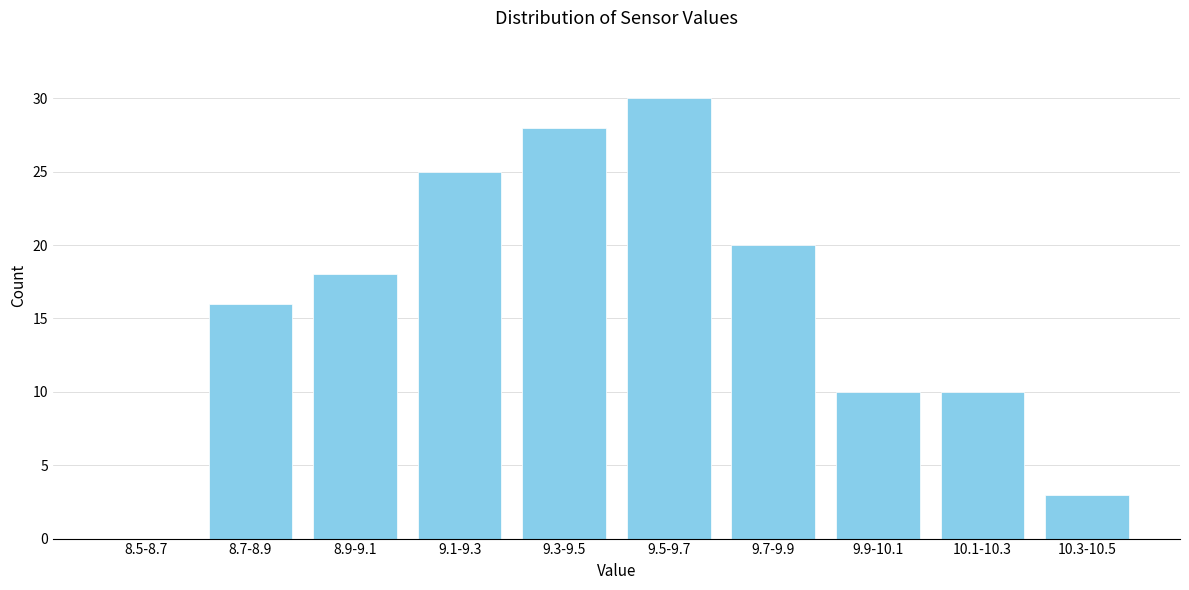

Reading left to right, what are all the values shown in this chart?

8.5-8.7=0	8.7-8.9=16	8.9-9.1=18	9.1-9.3=25	9.3-9.5=28	9.5-9.7=30	9.7-9.9=20	9.9-10.1=10	10.1-10.3=10	10.3-10.5=3